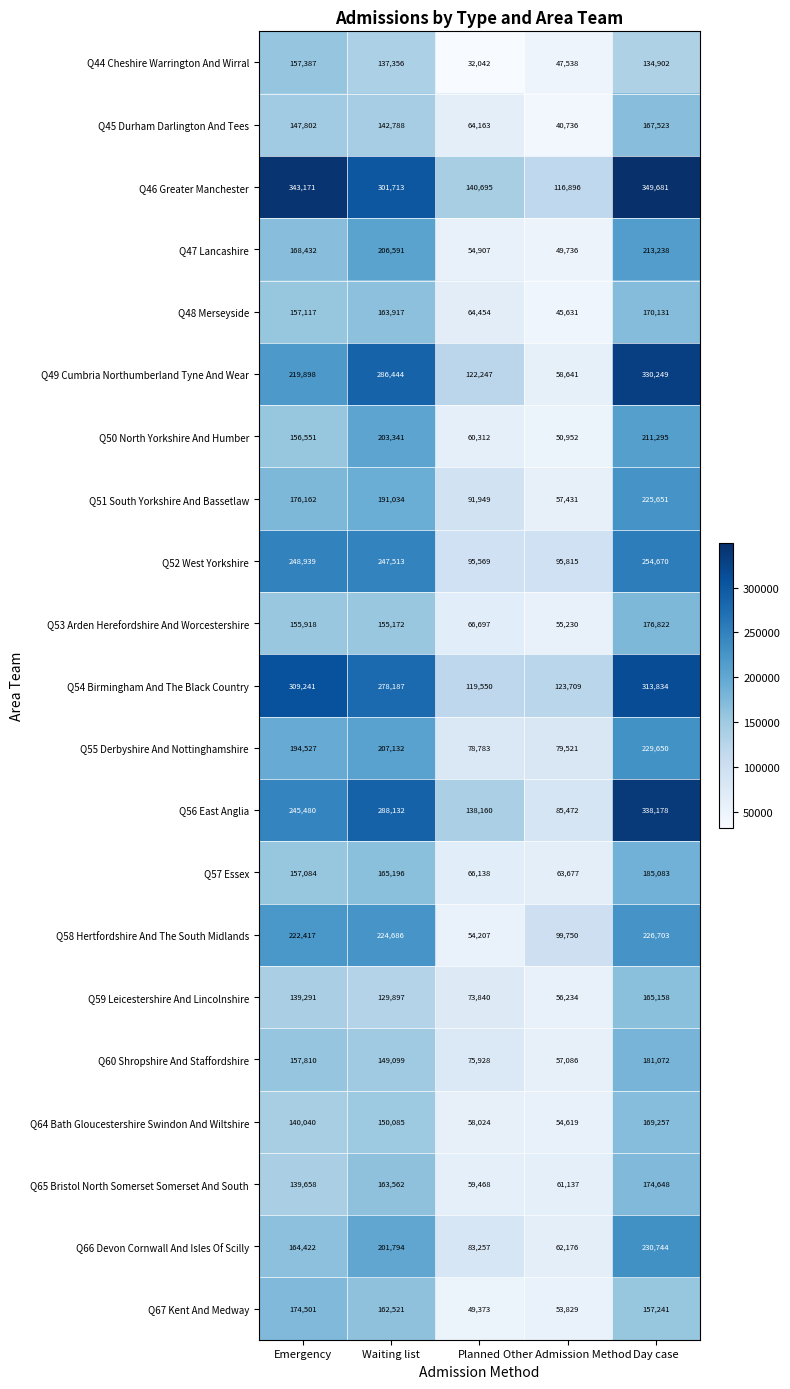

Is it true that Q58 Hertfordshire And The South Midlands equals 226703 at Day case?

True